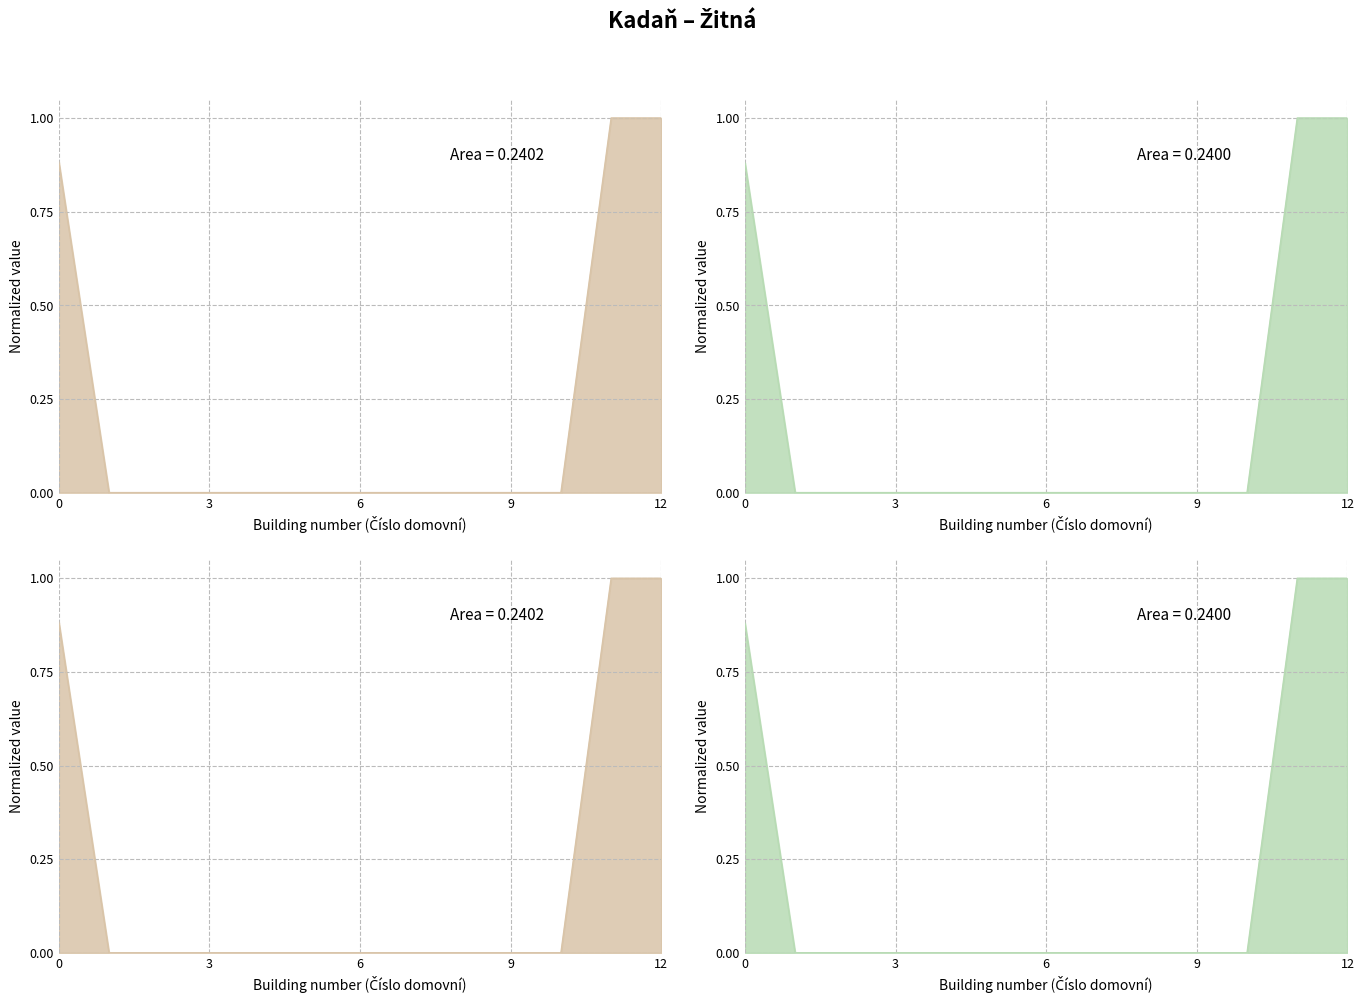

Does the chart display data point markers on the line(s)?

No